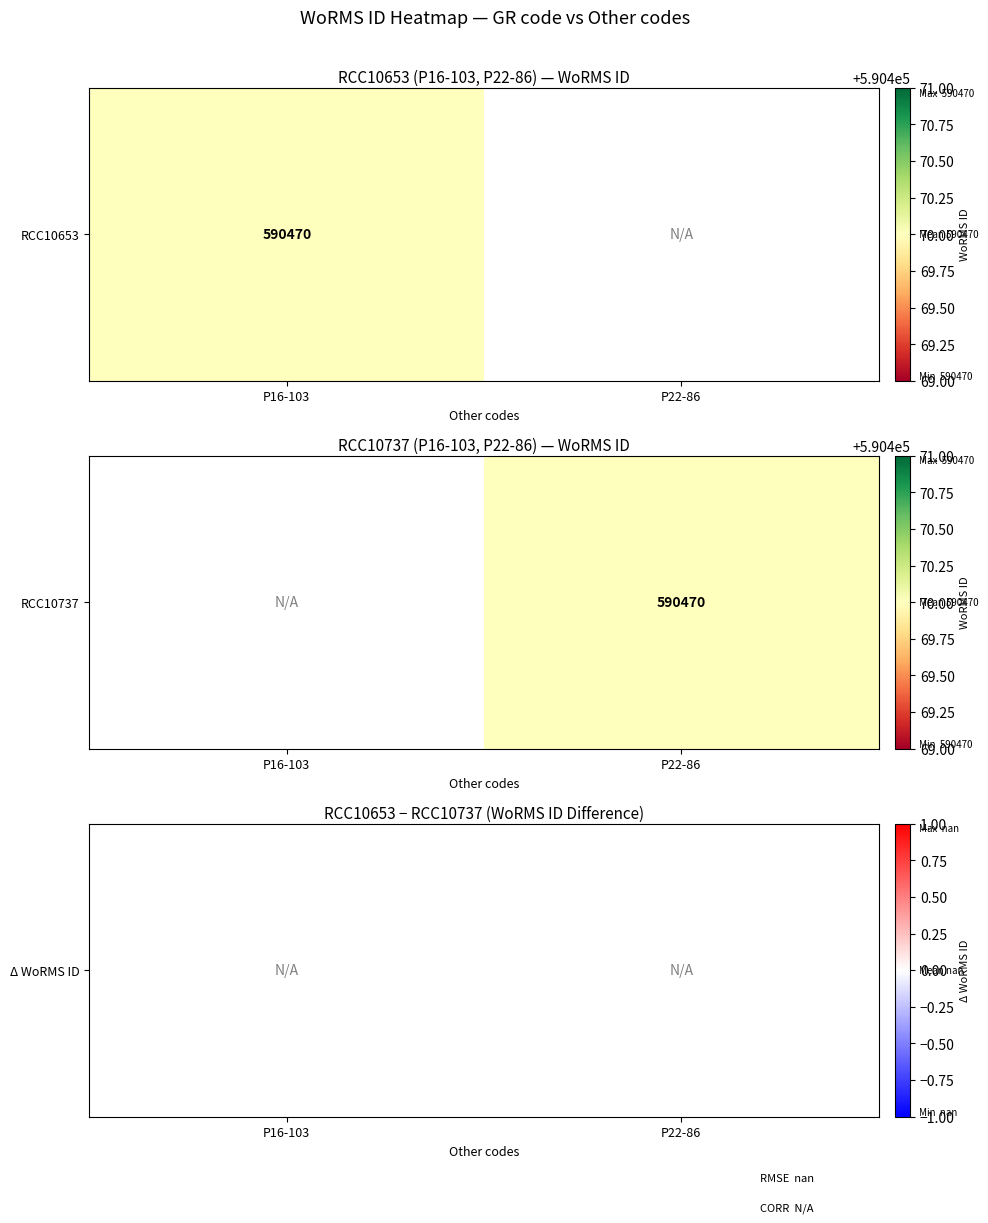

Which has a higher value, P22-86 or P16-103?

P16-103